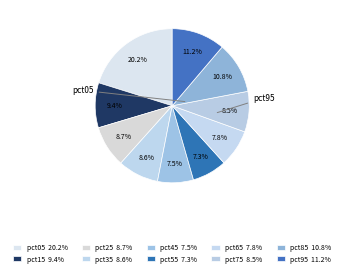

Between pct15 and pct05, which is larger?

pct05